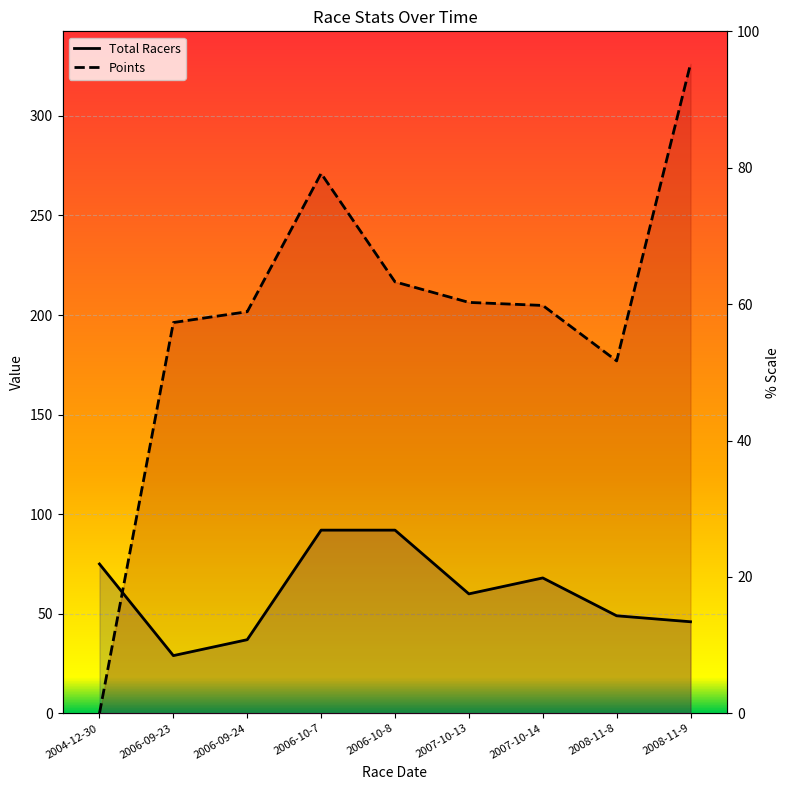

Which series has the widest spread of values?

Points